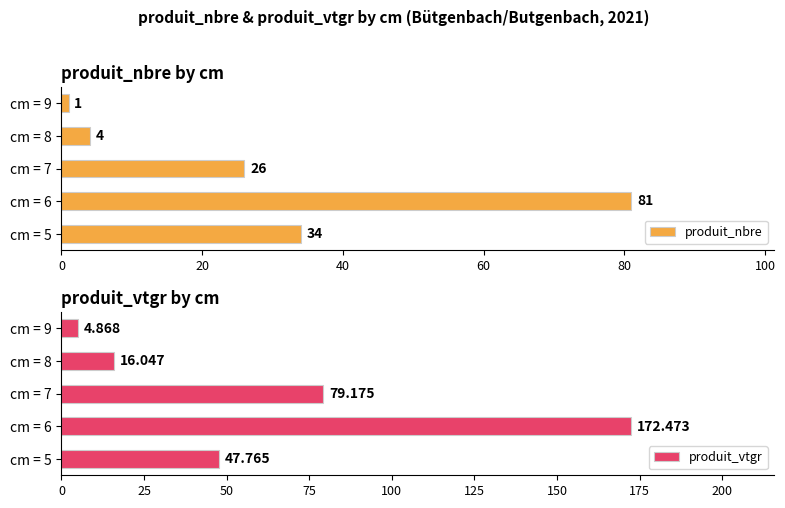

What is the difference between the produit_nbre values at cm = 9 and cm = 5?

33